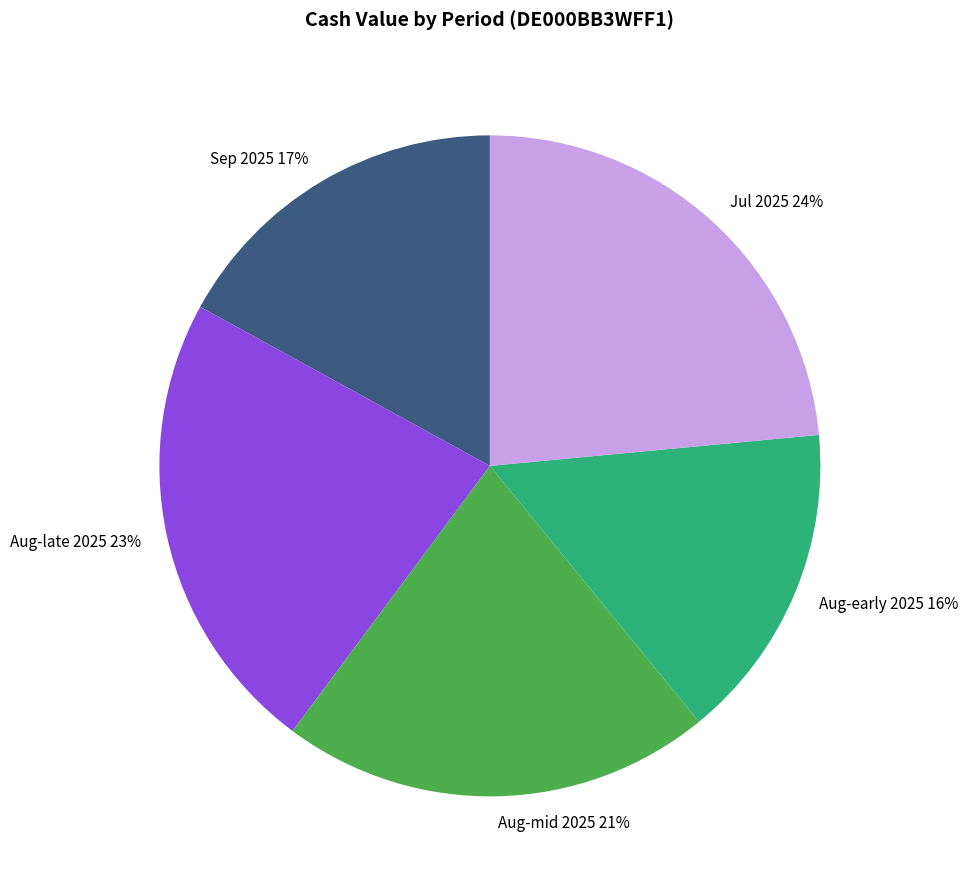

To the nearest percent, what is the difference between the largest and smallest slice percentages?

8%